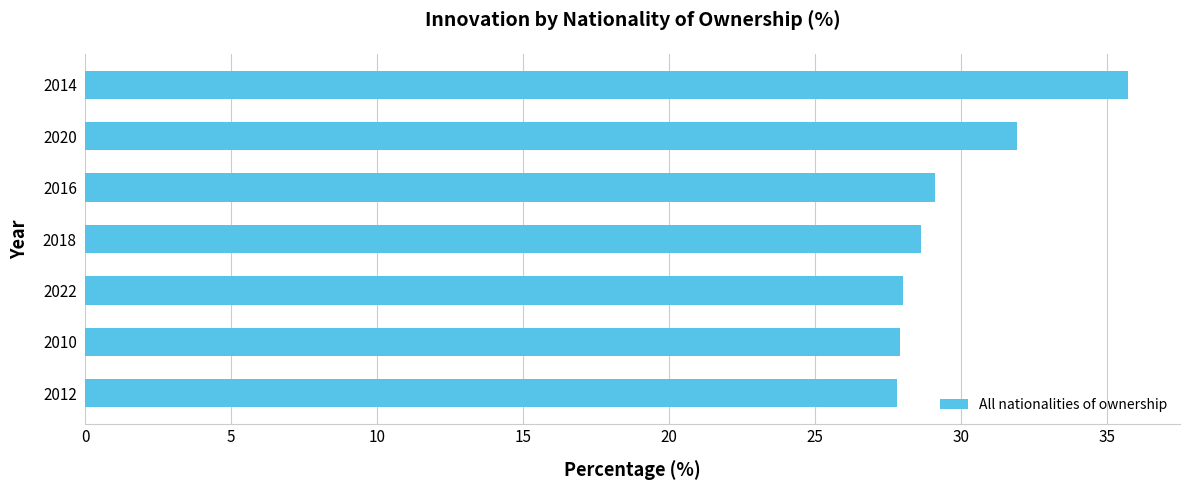

What is the difference between the values at 2014 and 2018?

7.1